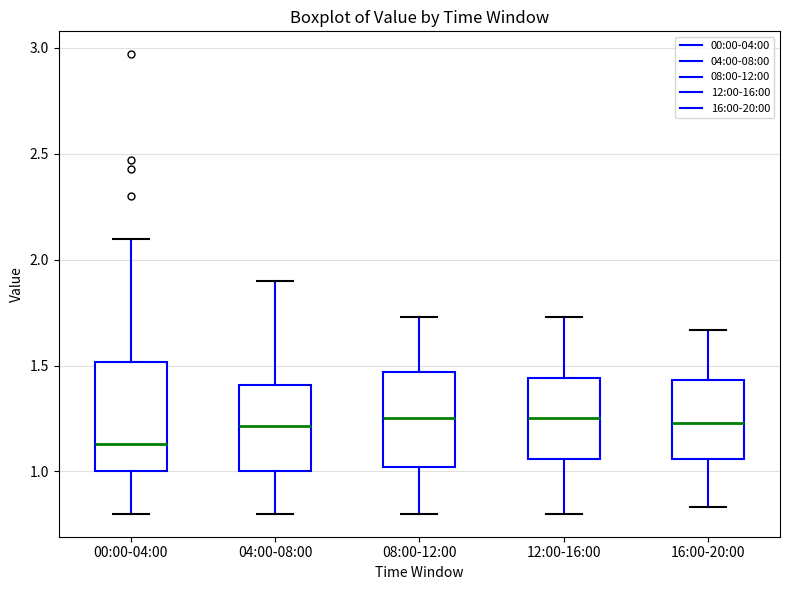

Reading left to right, transcribe this box plot: for each box, give where its median line is, the range the box spans, and where its two whiskers end, as read against the y-axis. The values are not printed on the chart, so give them approximately, as read against the axis.

00:00-04:00: median 1.15, box 1.00 to 1.50, whiskers 0.80 to 2.10
04:00-08:00: median 1.20, box 1.00 to 1.40, whiskers 0.80 to 1.90
08:00-12:00: median 1.25, box 1.00 to 1.45, whiskers 0.80 to 1.75
12:00-16:00: median 1.25, box 1.05 to 1.45, whiskers 0.80 to 1.75
16:00-20:00: median 1.25, box 1.05 to 1.45, whiskers 0.85 to 1.65